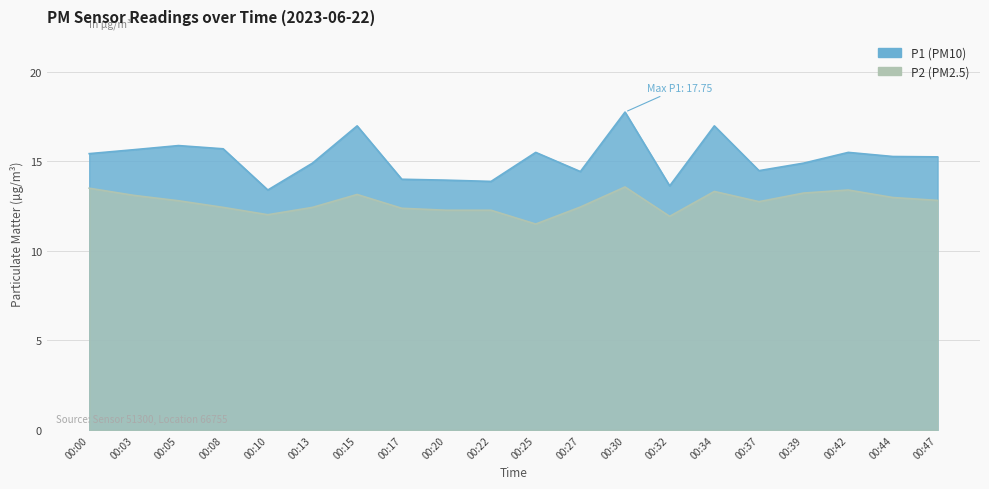

Which series has the widest spread of values?

P1